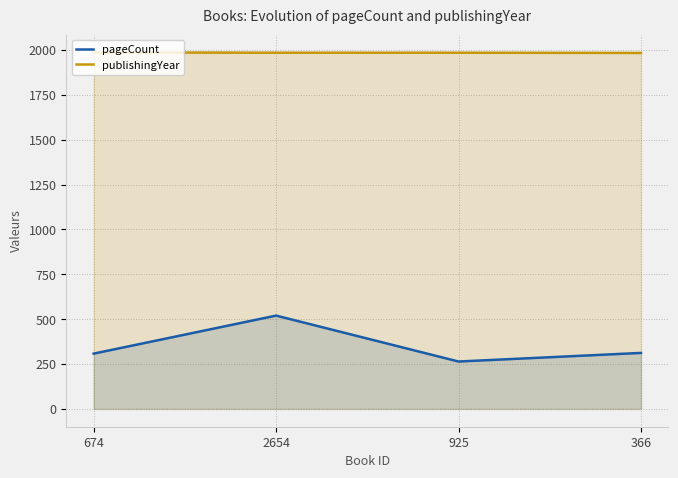

Count the publishingYear values in the range 1985 to 1987.

3